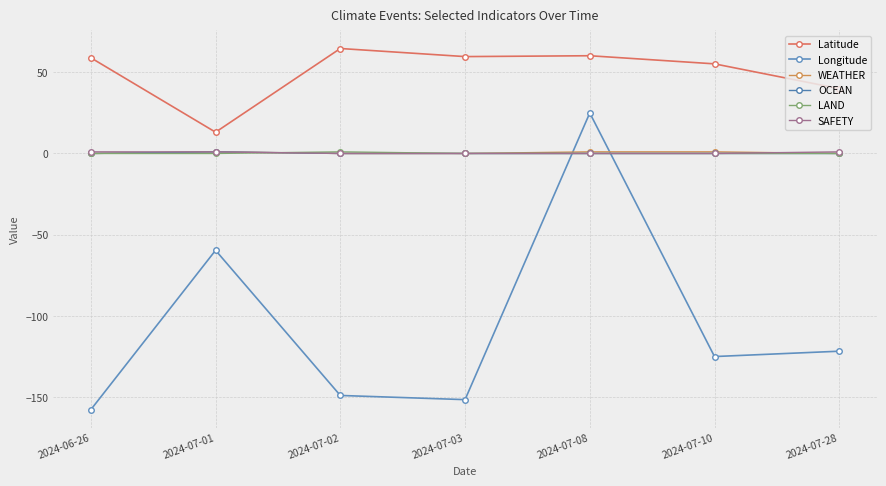

True or false: Latitude and OCEAN intersect in this chart.

False